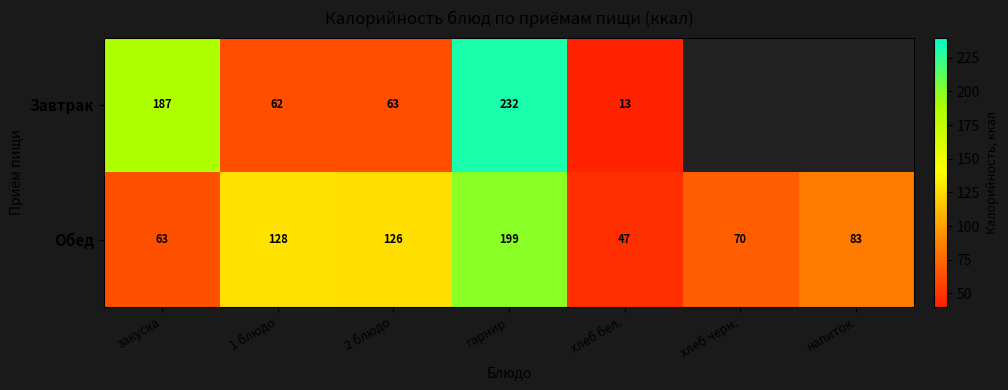

Which label corresponds to the smallest value in the chart?

хлеб бел.